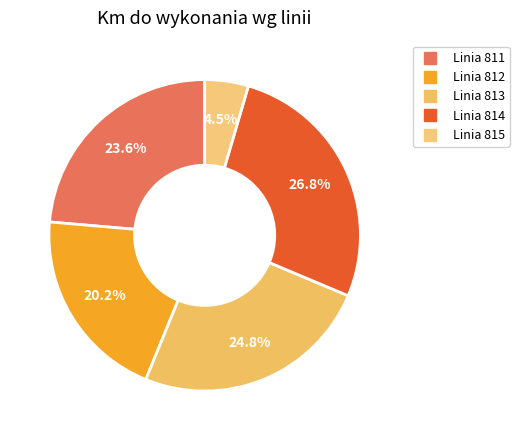

To the nearest percent, what is the combined percentage of Linia 813 and Linia 812?

45%